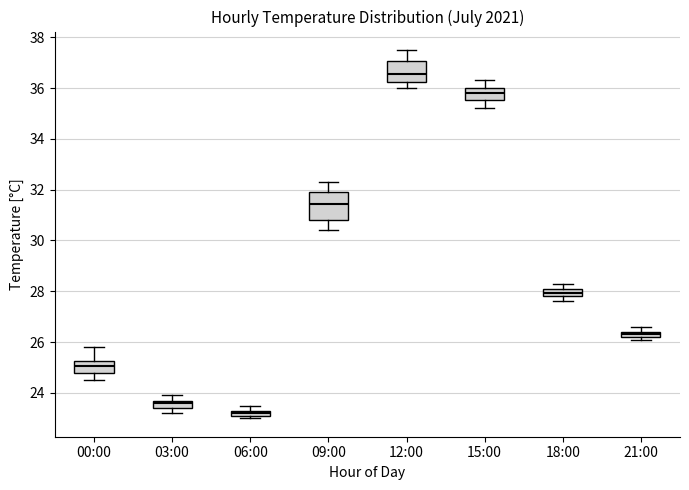

Which box is the tallest, from its lower edge to its upper edge?

09:00